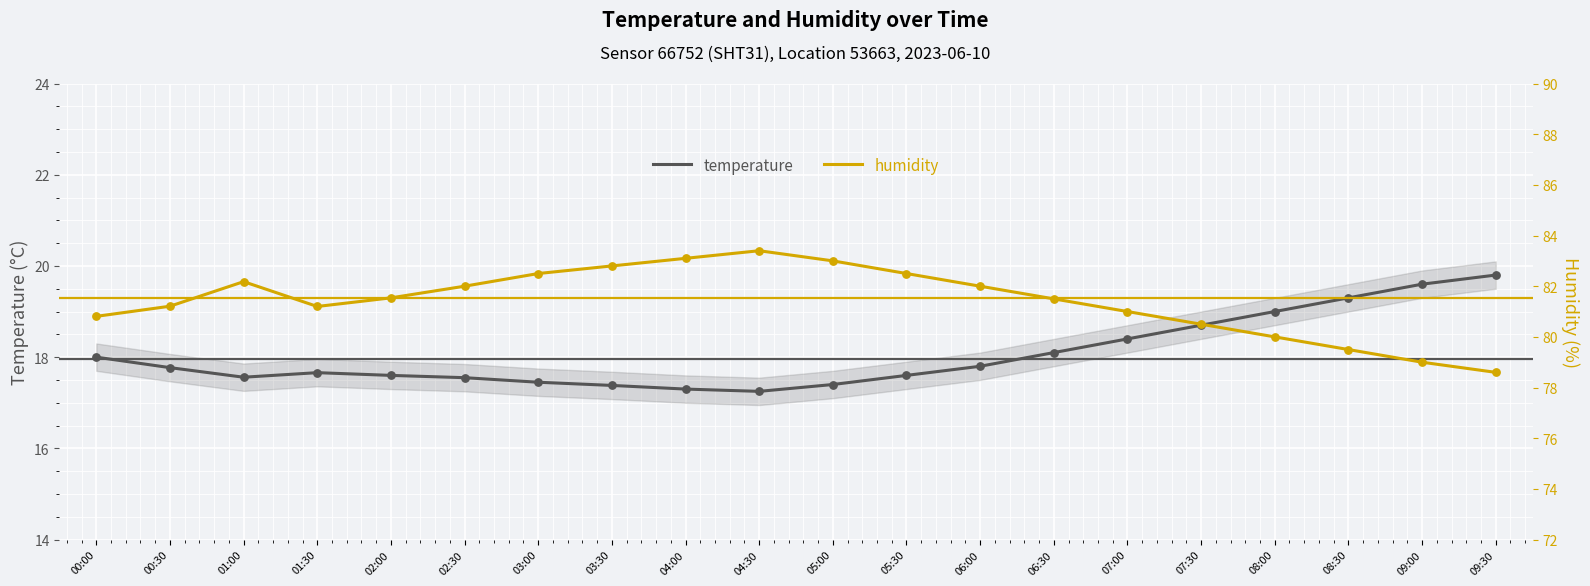

Which series has the largest total across all categories?

humidity